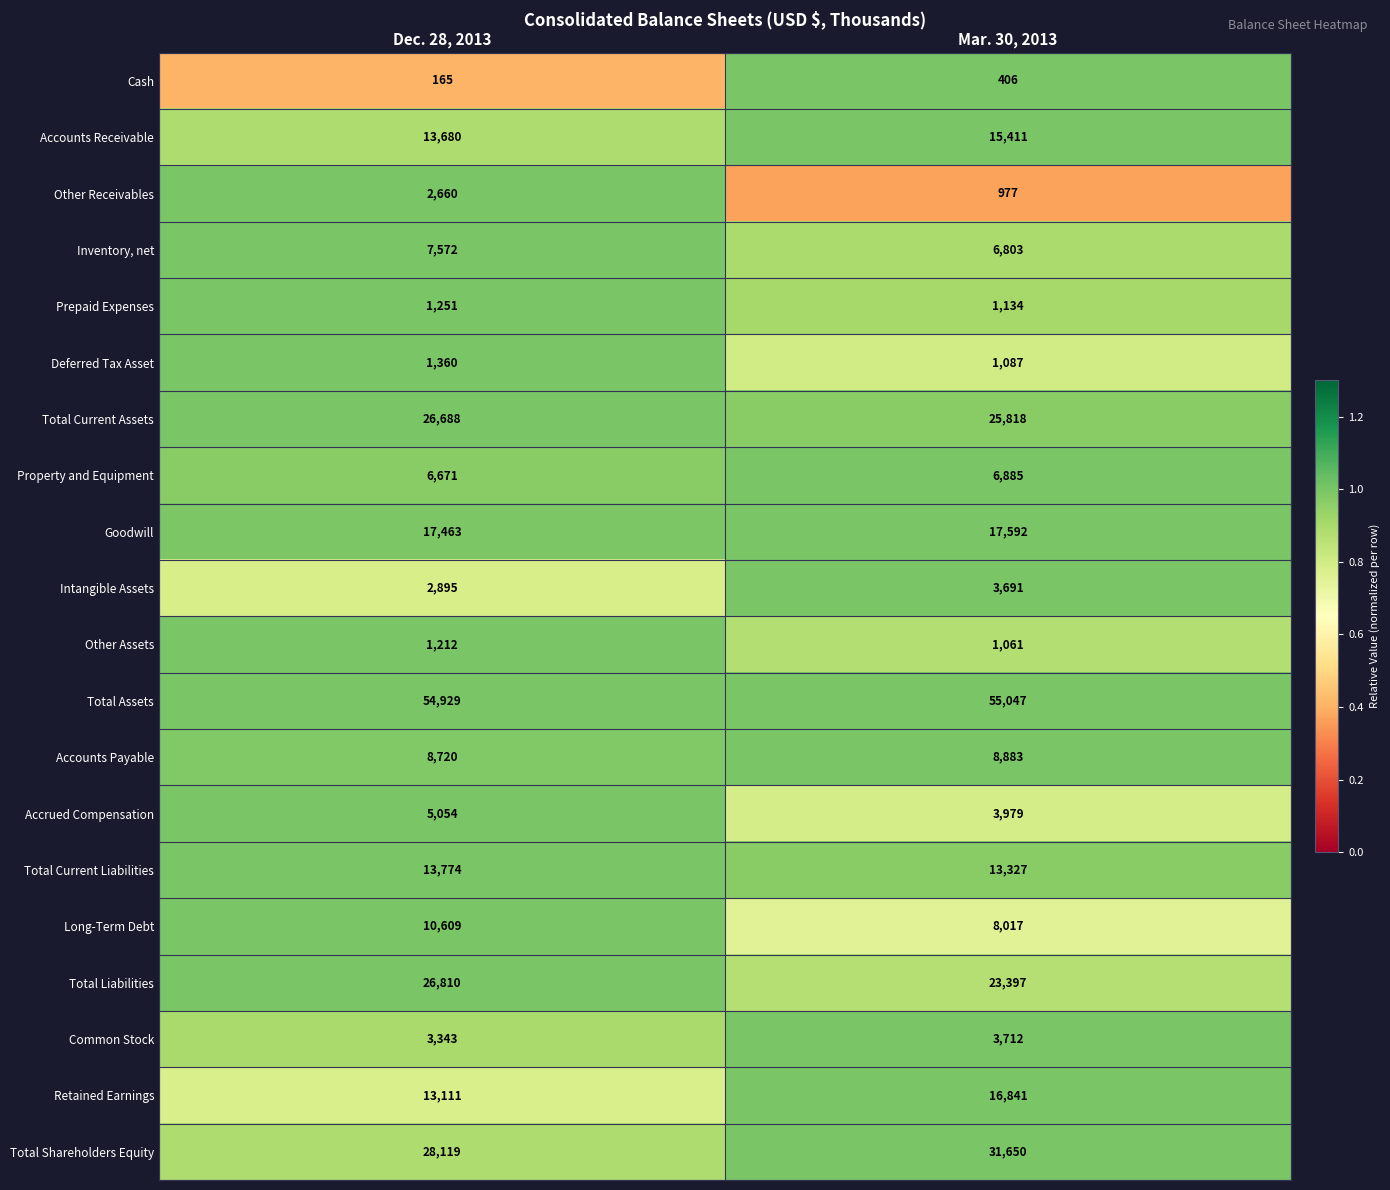

At which category is the sum across all series the highest?

Dec. 28, 2013